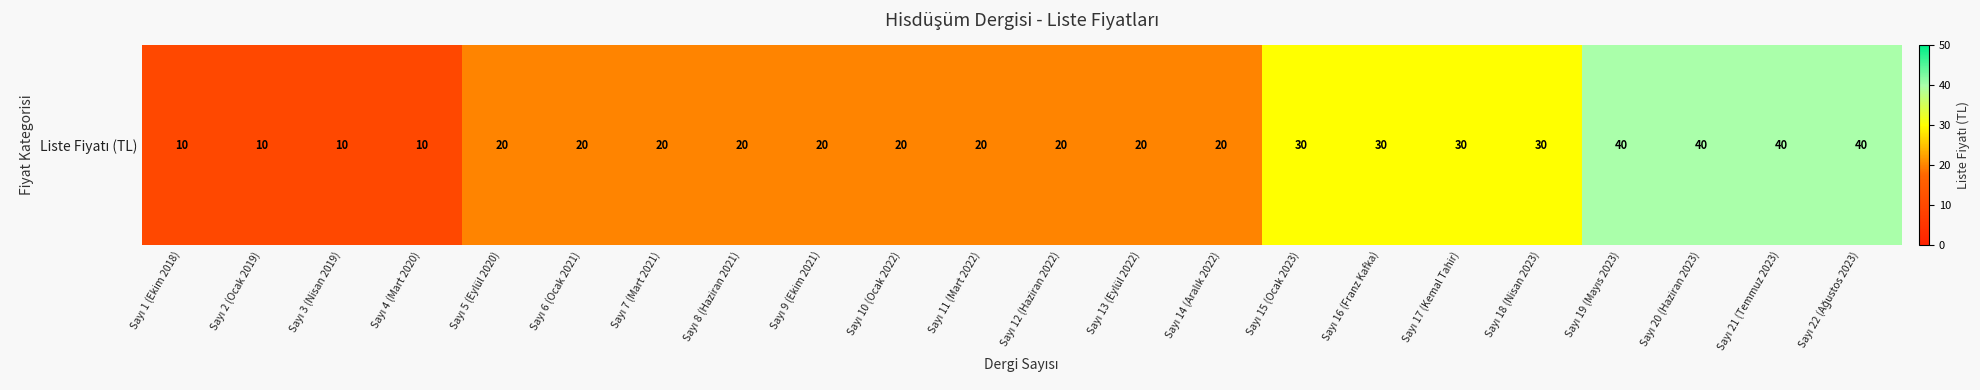

What is the maximum value shown in the chart?

40